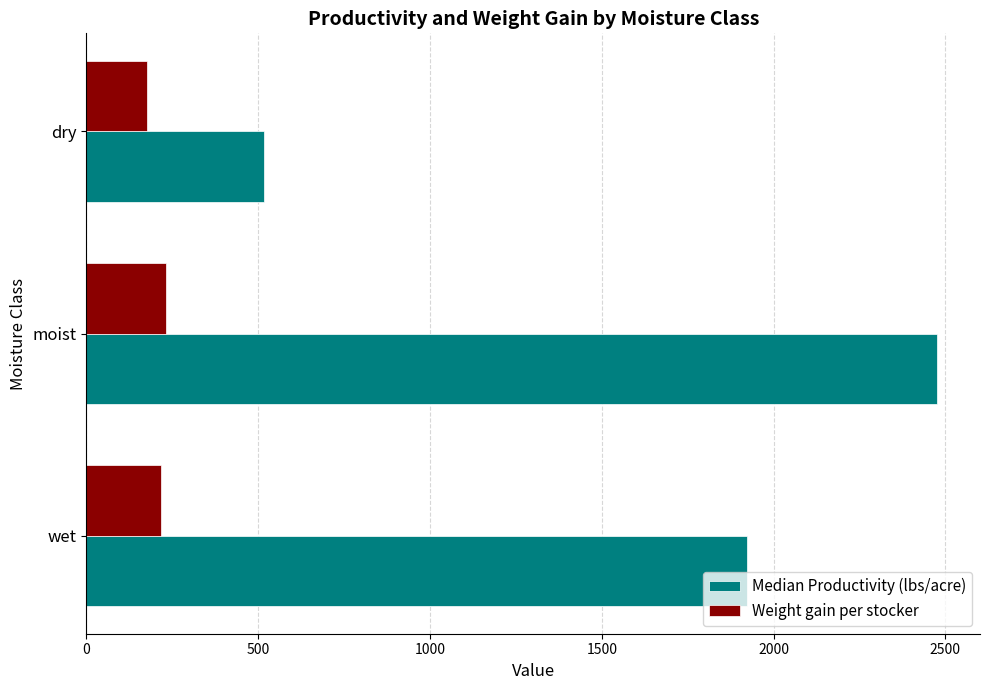

What value does the Median Productivity (lbs/acre) series have at wet?

1922